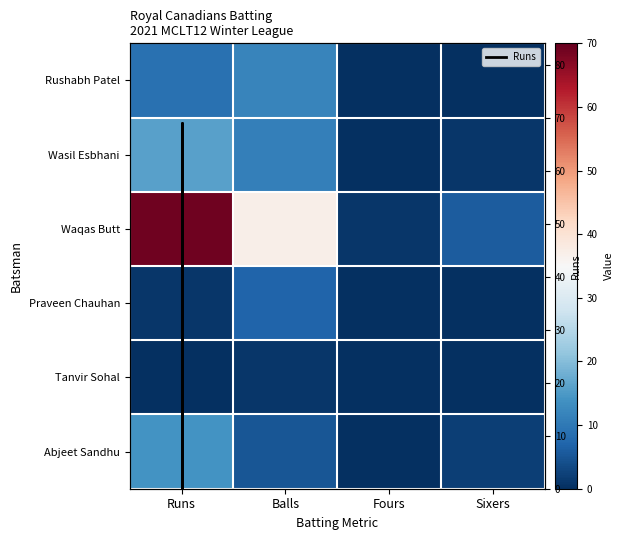

How many values in Praveen Chauhan are above zero?

2